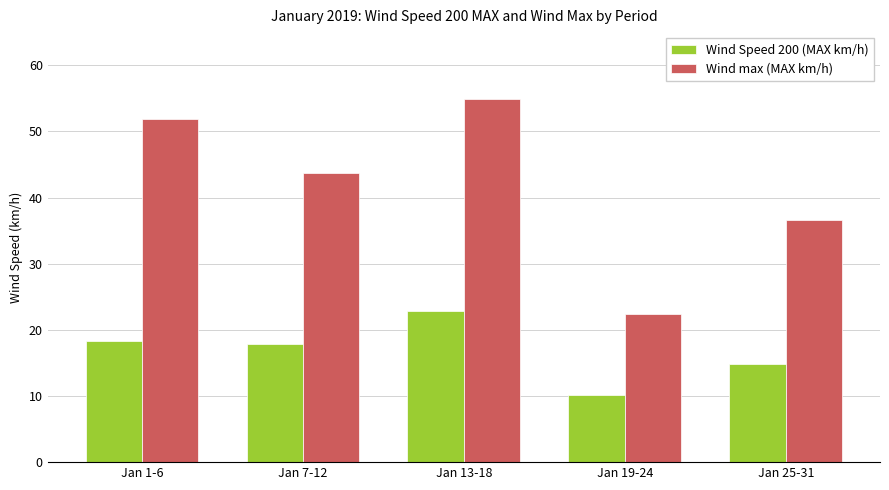

Where does the Wind Speed 200 (MAX km/h) series first go above 17?

Jan 1-6